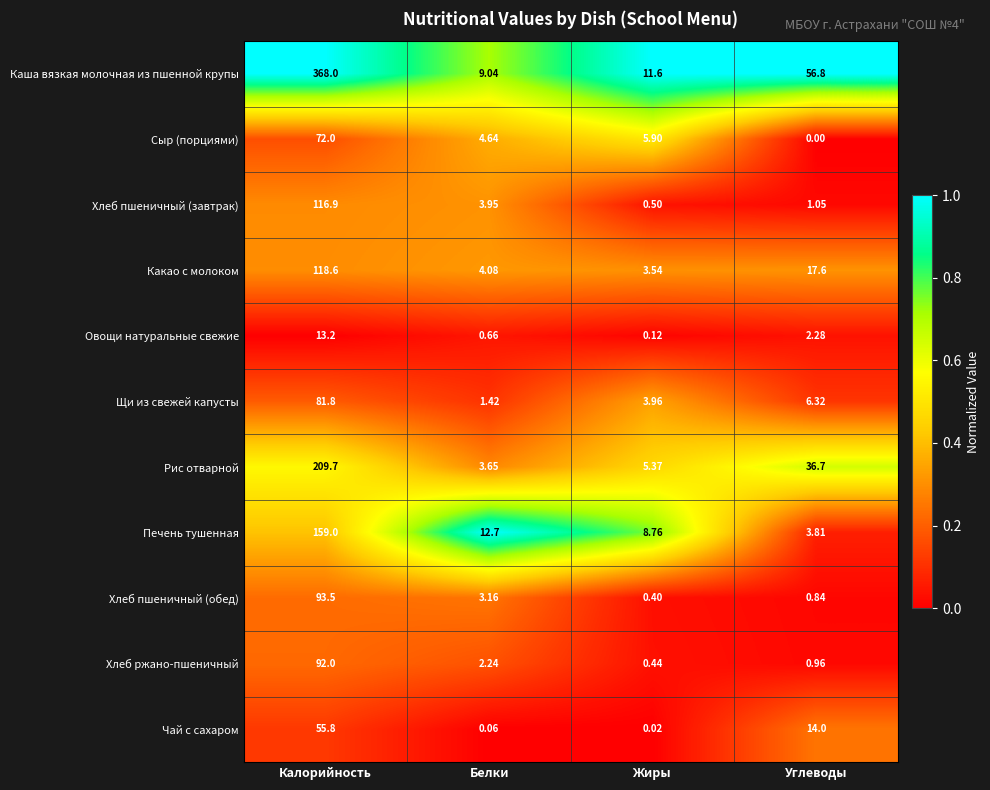

At which label is Чай с сахаром closest to 27?

Углеводы